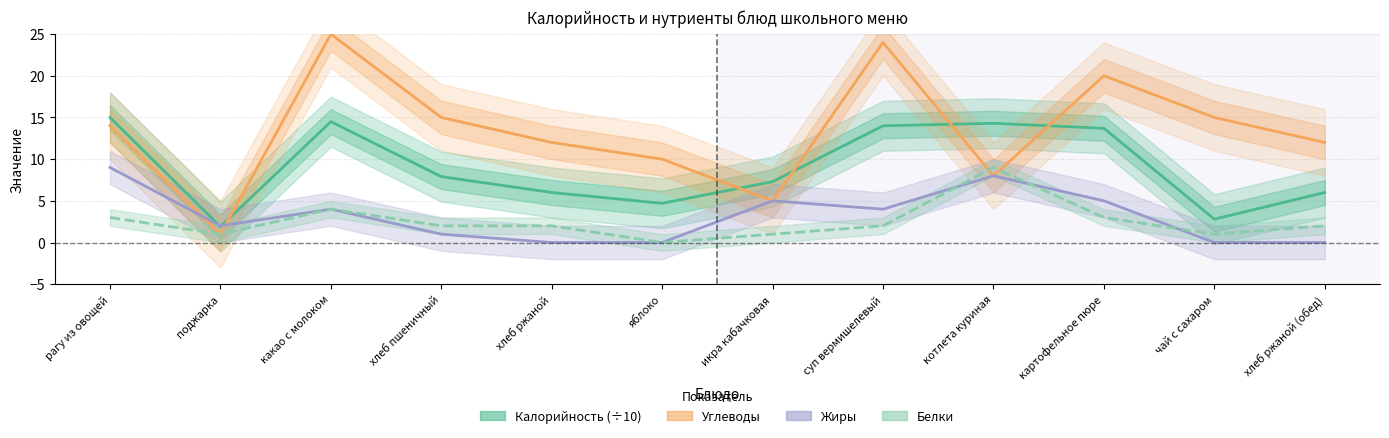

Does the chart have visible grid lines?

Yes